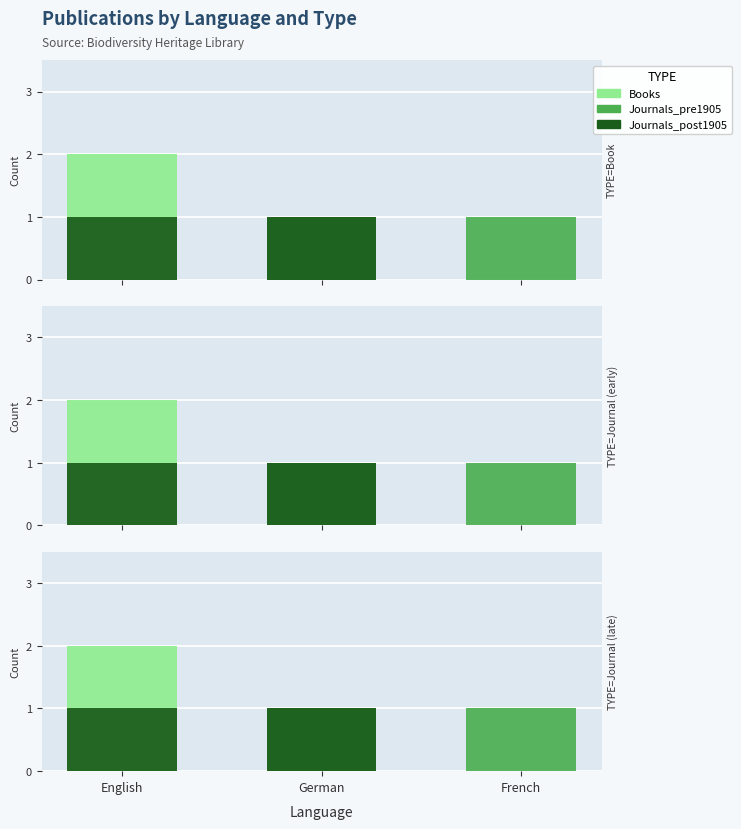

What is the label of the 1st bar from the left?

English